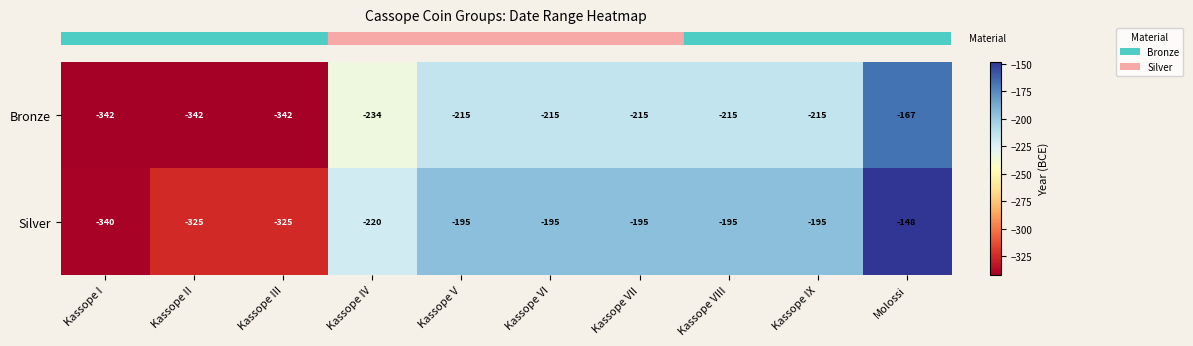

What is the highest value of the Bronze series?

-167